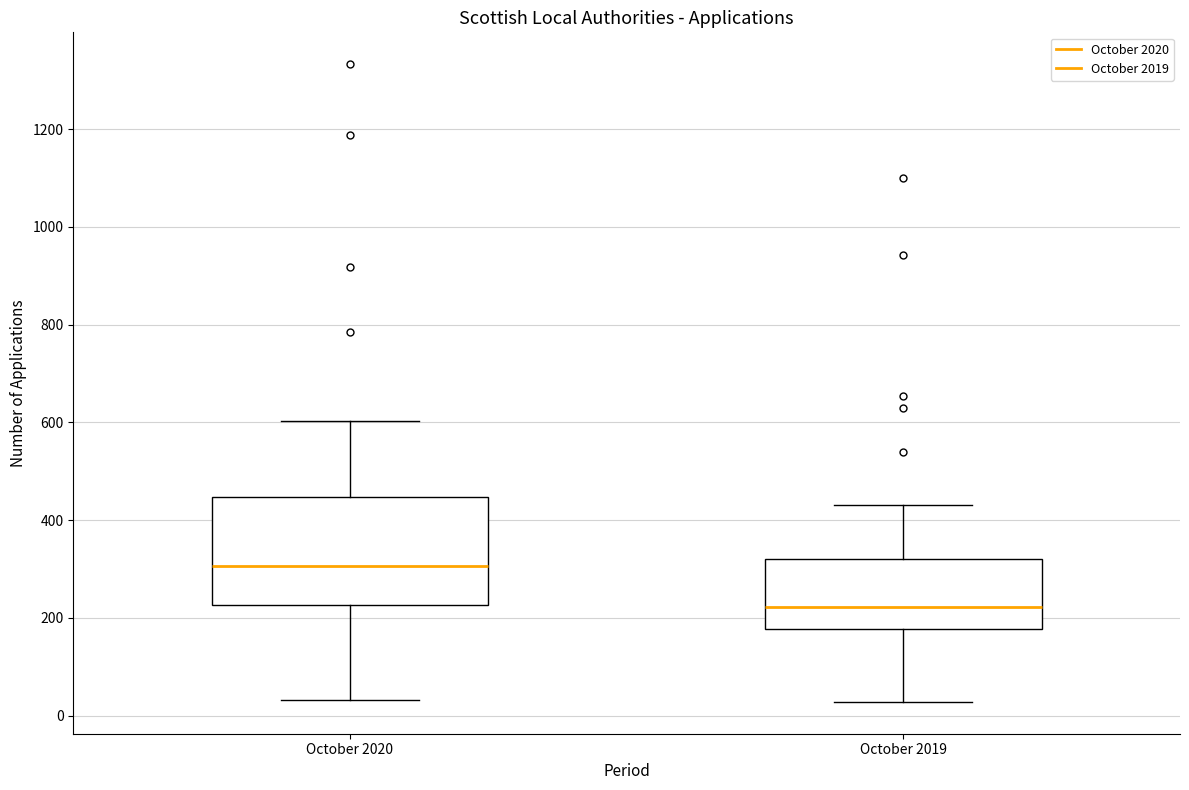

Reading left to right, read every box against the y-axis: the position of its median line, the range the box covers, and the ends of its whiskers. The values are not printed on the chart, so give them approximately, as read against the axis.

October 2020: median 300, box 220 to 440, whiskers 40 to 600
October 2019: median 220, box 180 to 320, whiskers 20 to 440